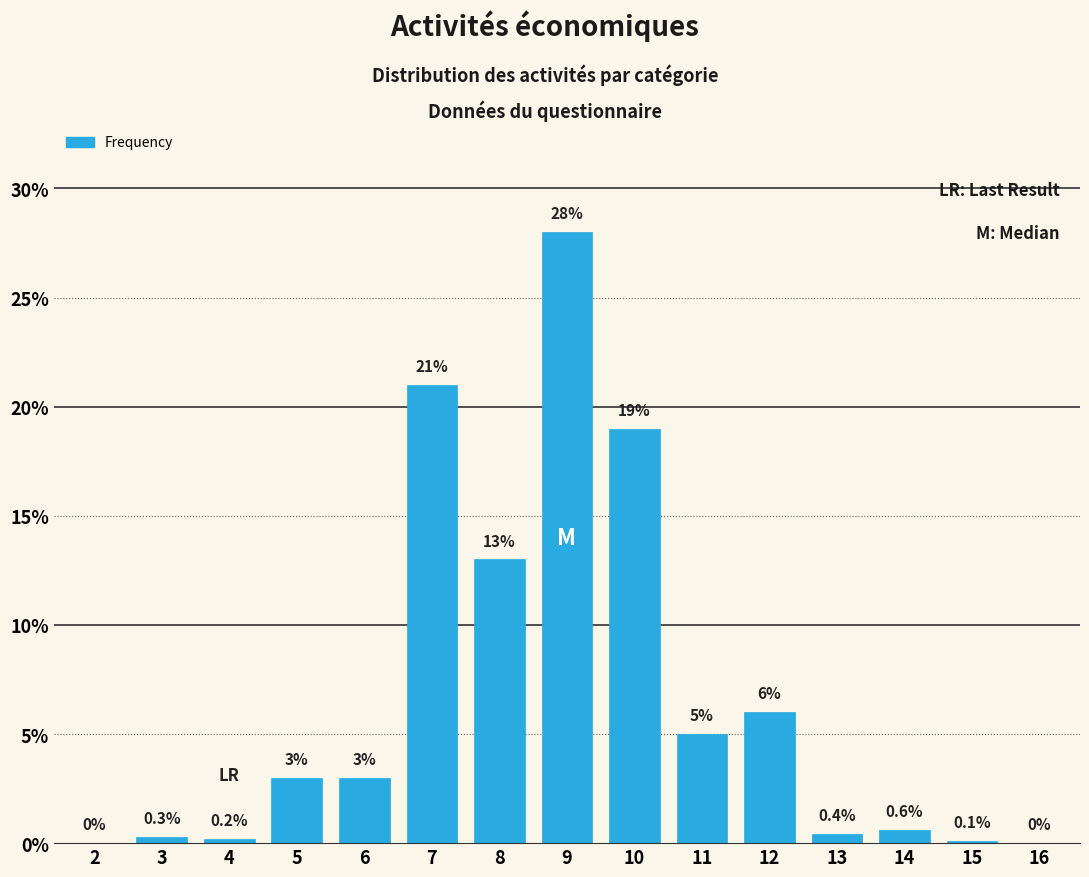

Reading right to left, list all the values displayed in this chart.

16=0.0	15=0.1	14=0.6	13=0.4	12=6.0	11=5.0	10=19.0	9=28.0	8=13.0	7=21.0	6=3.0	5=3.0	4=0.2	3=0.3	2=0.0